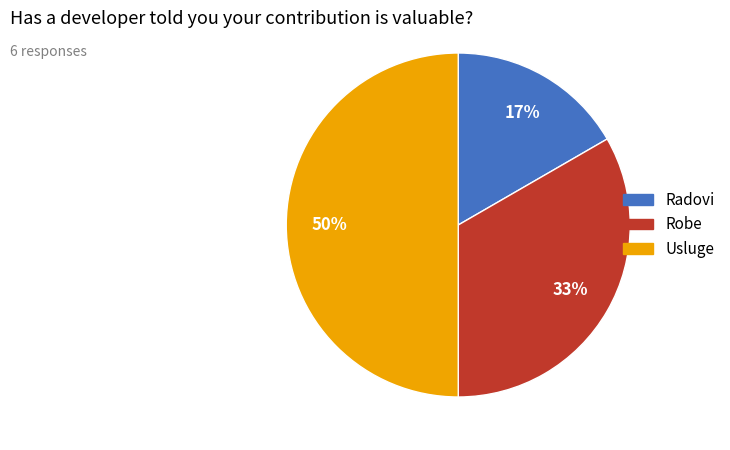

The Usluge slice represents 58% of the pie. True or false?

False